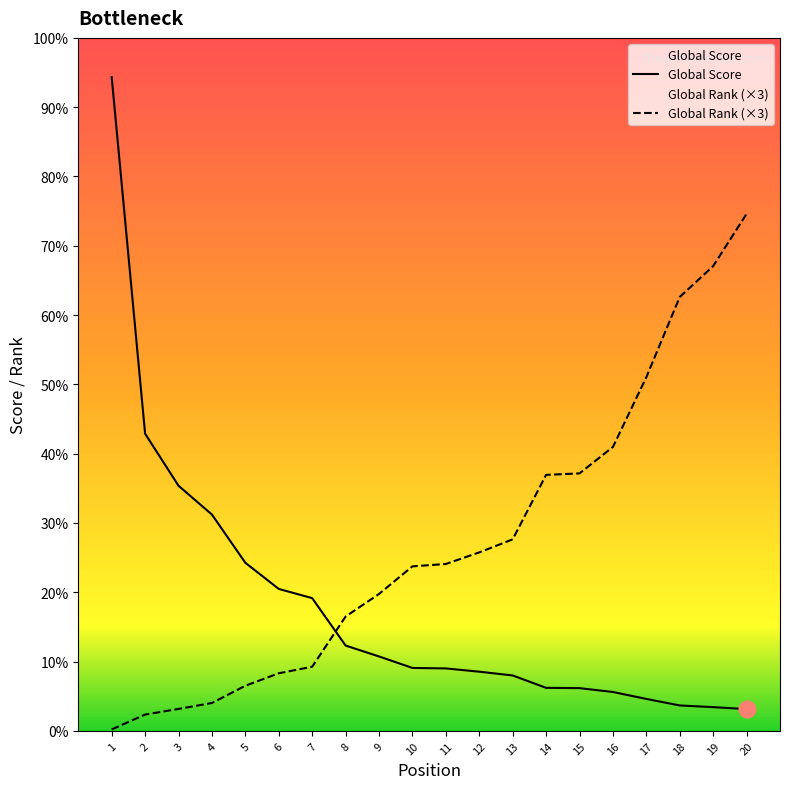

List the labels in order of Global Score value, smallest first.

20, 19, 18, 17, 16, 15, 14, 13, 12, 11, 10, 9, 8, 7, 6, 5, 4, 3, 2, 1